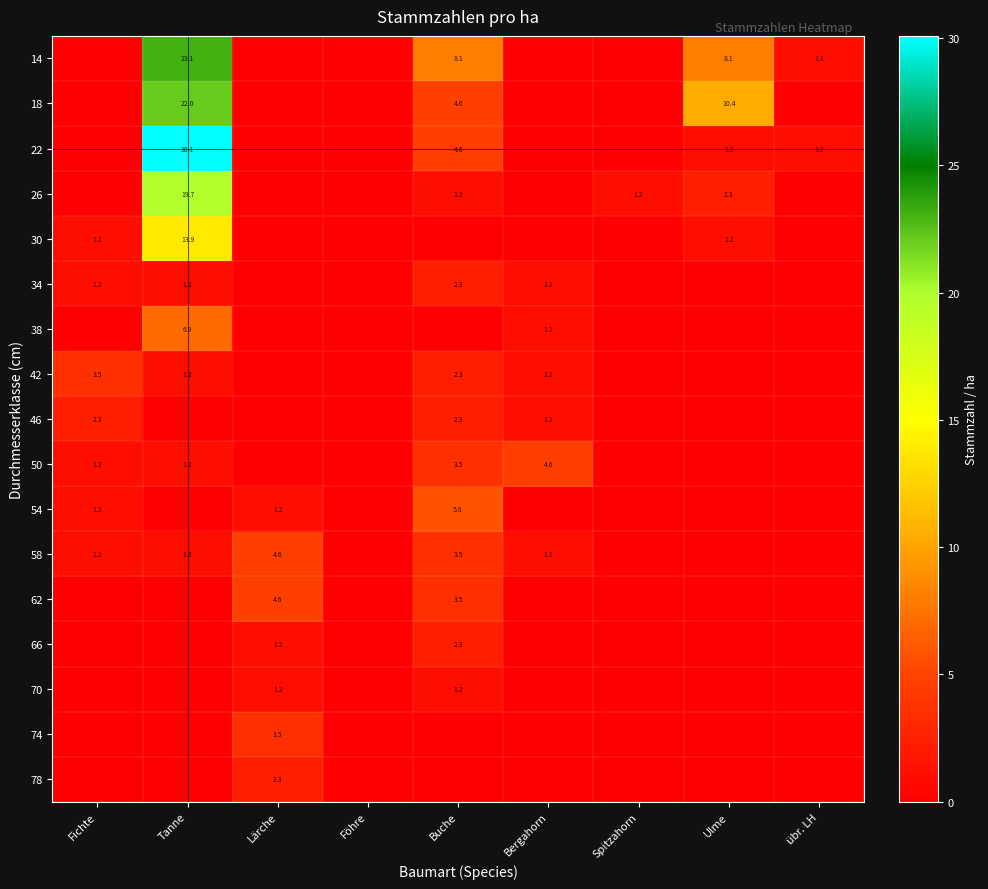

Is the value of 46 at Fichte greater than the value of 18 at Tanne?

No